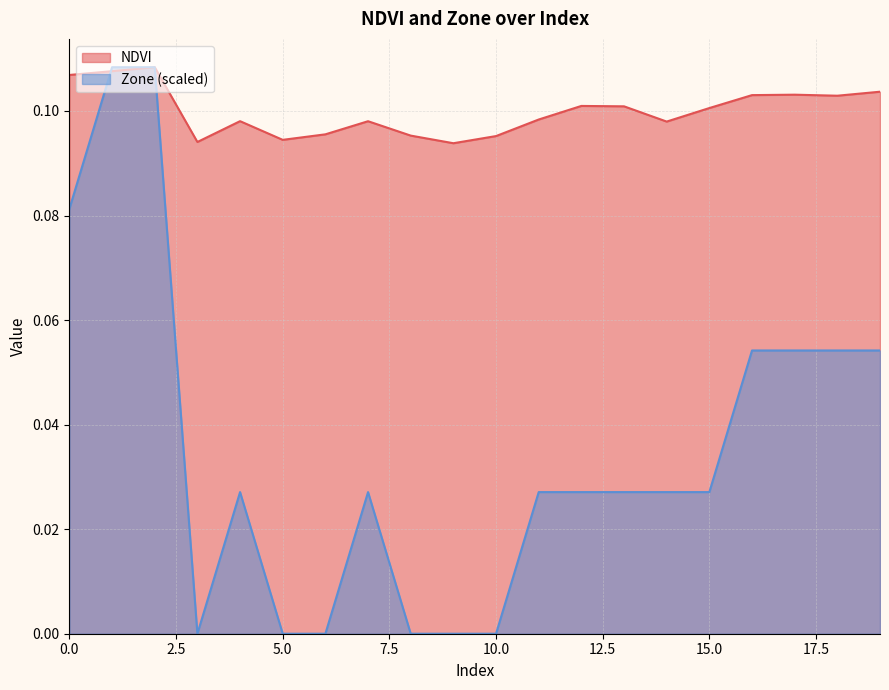

Where is Zone nearest to the value 0?

3